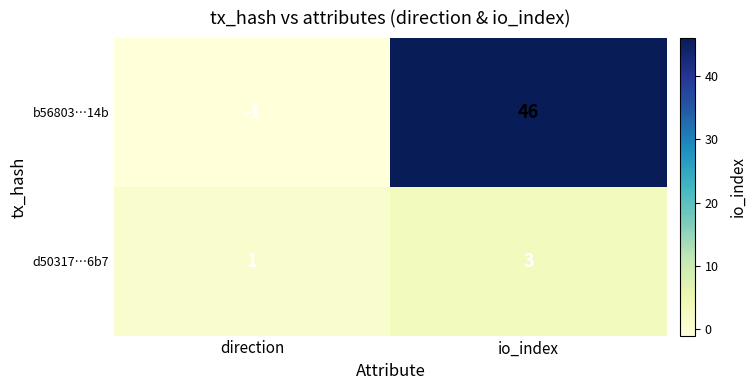

At which category does the chart reach its minimum across all series?

direction